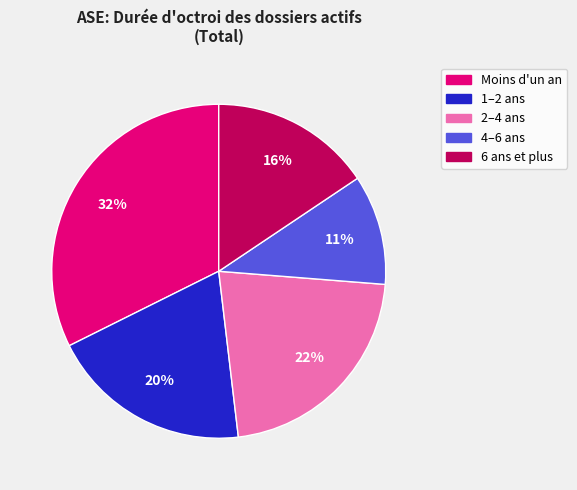

Rank the categories by value from lowest to highest.

4–6 ans, 6 ans et plus, 1–2 ans, 2–4 ans, Moins d'un an